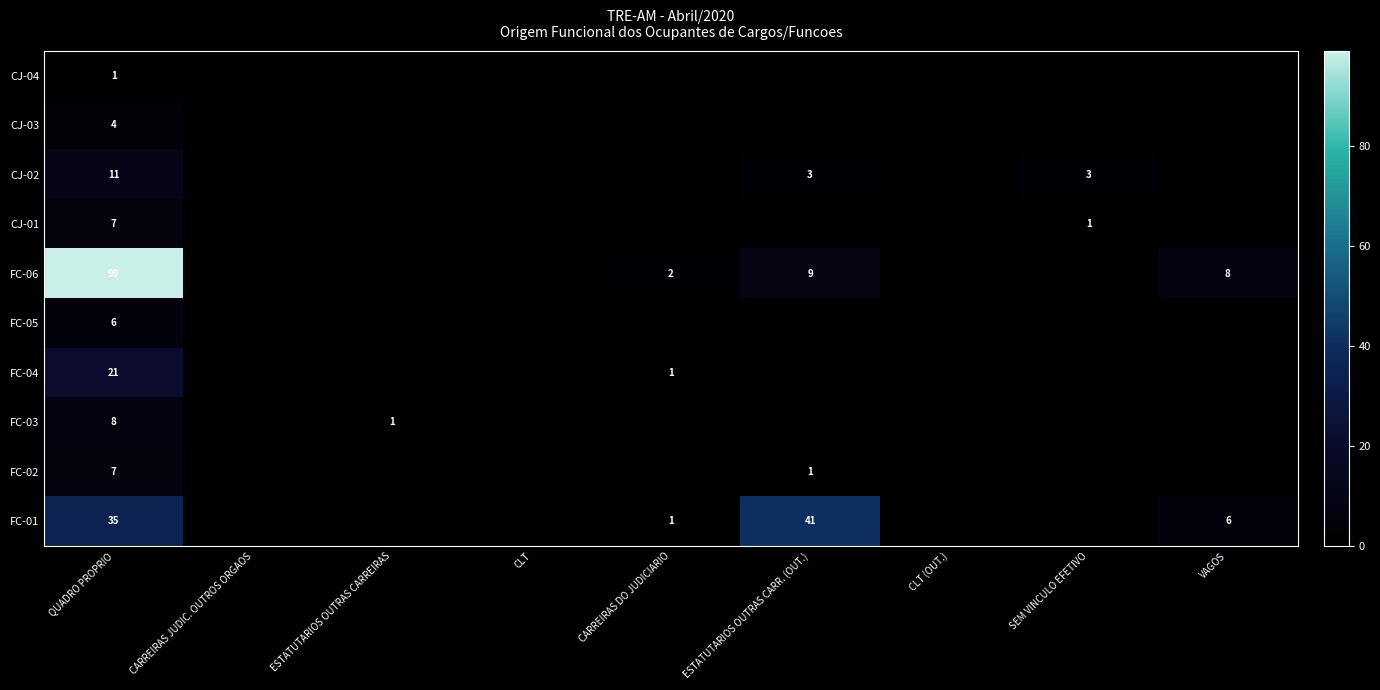

Is the value of FC-05 at QUADRO PROPRIO greater than the value of FC-06 at VAGOS?

No